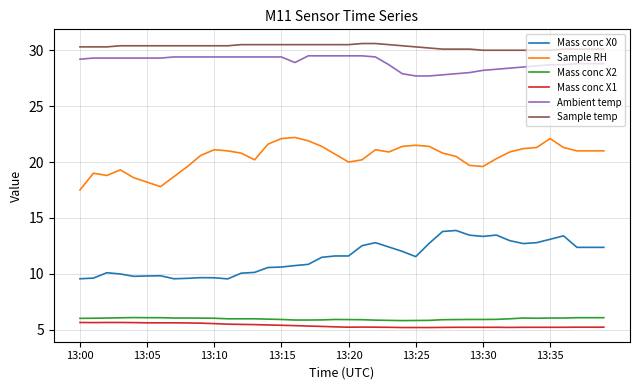

What is the highest value of the Mass conc X1 series?

5.7